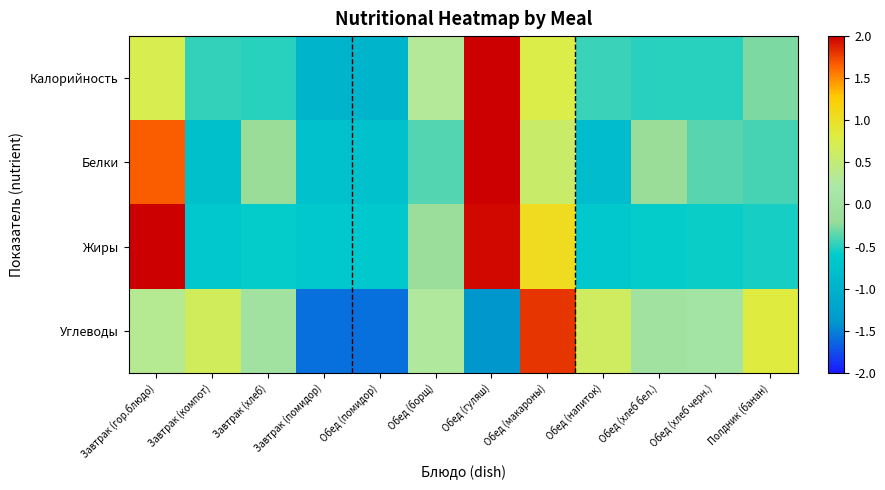

Which label corresponds to the smallest value in the chart?

Завтрак (помидор)